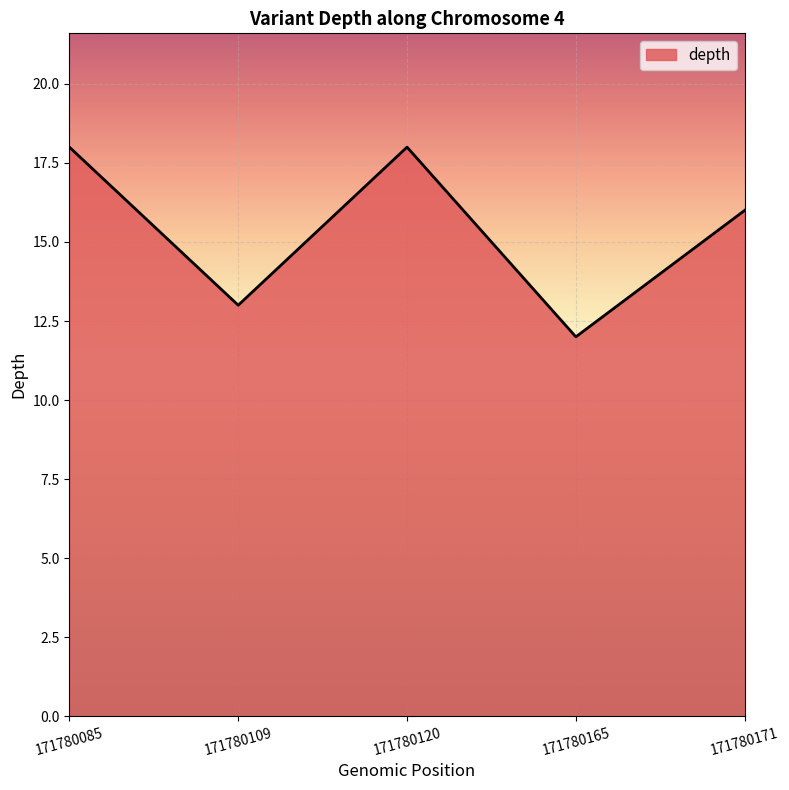

What is the change in value from 171780109 to 171780120?

+5